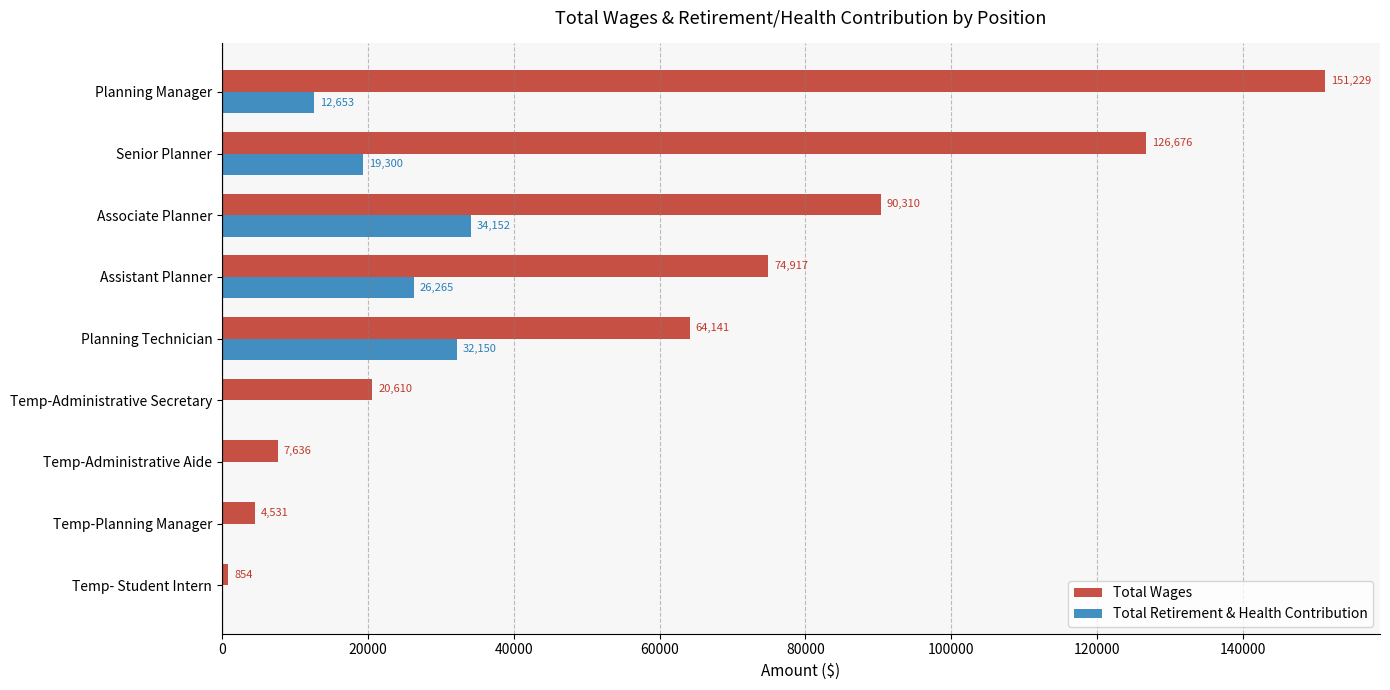

How many distinct data groups are displayed?

2